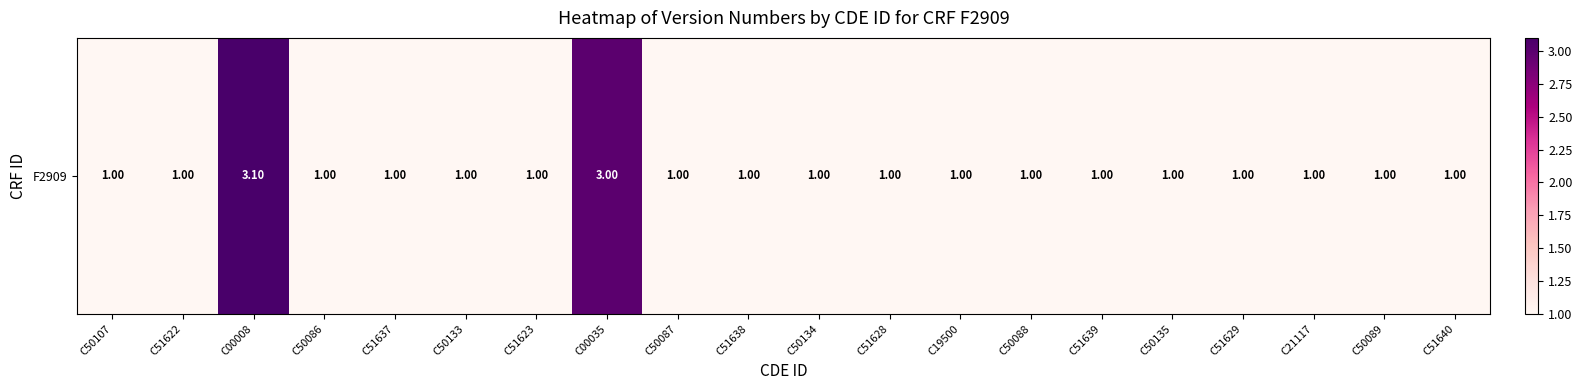

Reading right to left, transcribe all the data shown in this chart.

C51640=1.0	C50089=1.0	C21117=1.0	C51629=1.0	C50135=1.0	C51639=1.0	C50088=1.0	C19500=1.0	C51628=1.0	C50134=1.0	C51638=1.0	C50087=1.0	C00035=3.0	C51623=1.0	C50133=1.0	C51637=1.0	C50086=1.0	C00008=3.1	C51622=1.0	C50107=1.0